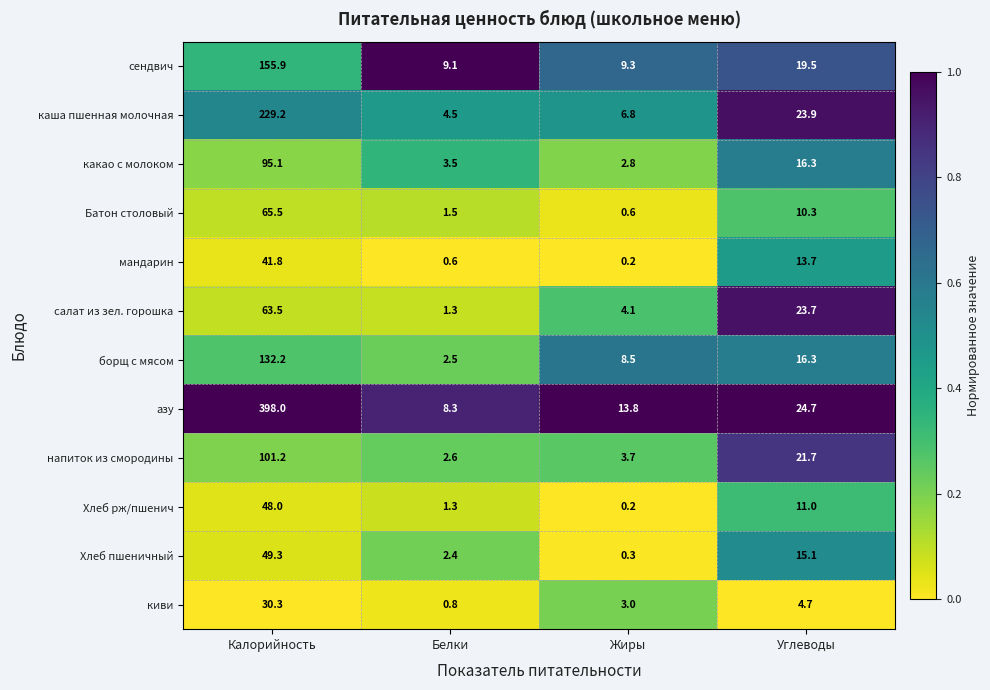

What is the total value across all series at Жиры?

53.3